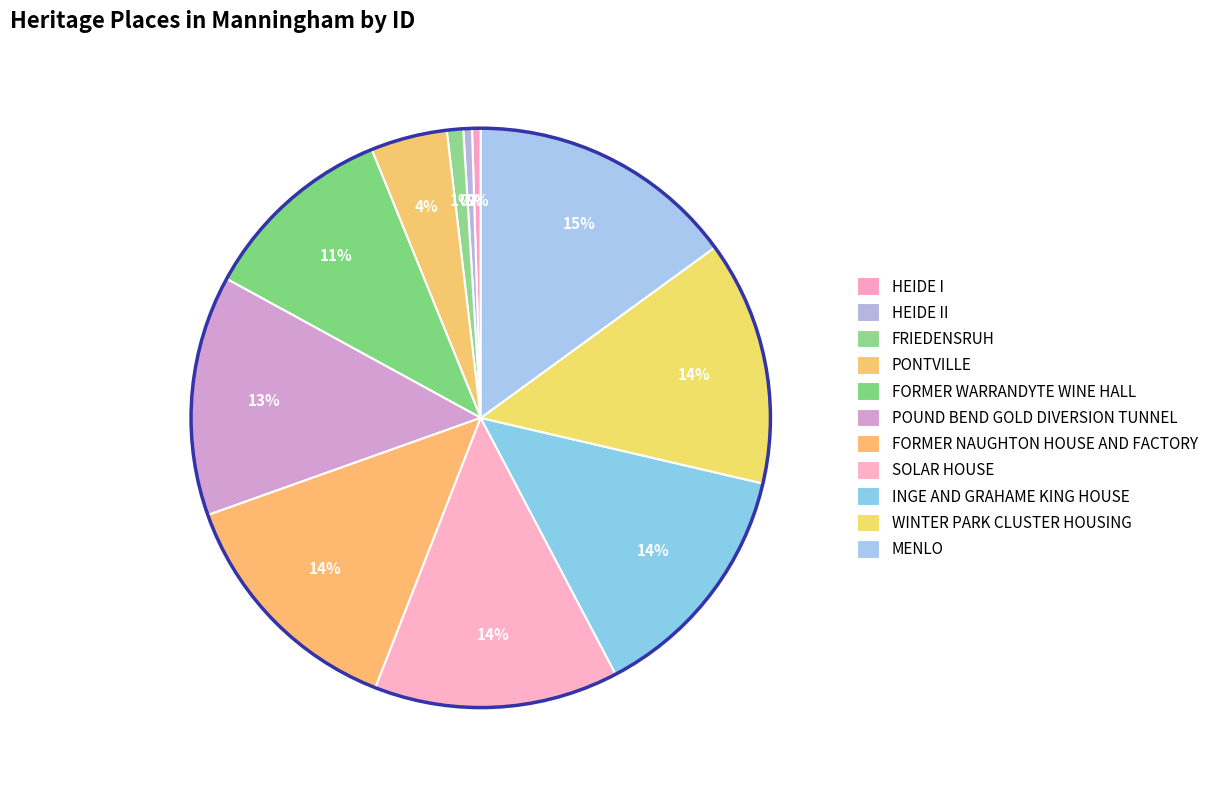

How many segments does this pie chart have?

11